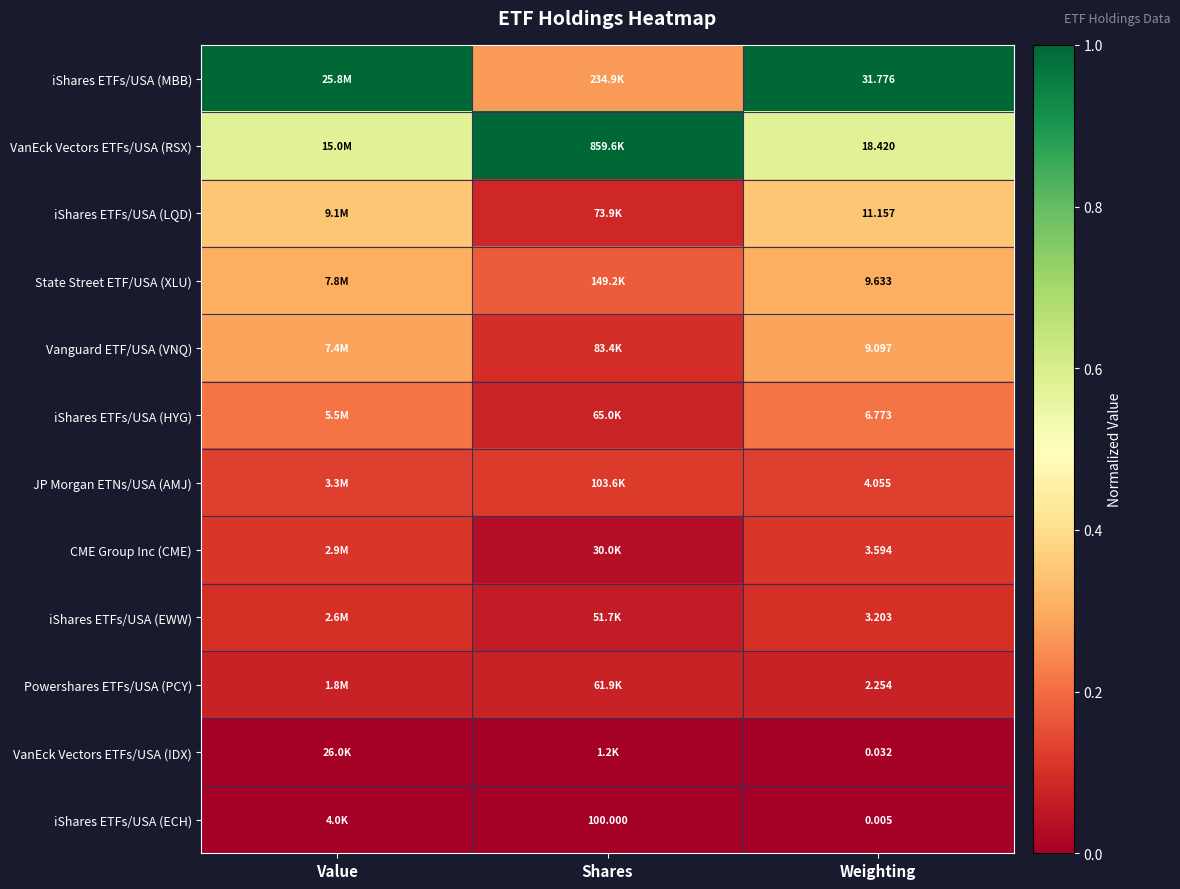

At Weighting, list the series in order from smallest to largest.

iShares ETFs/USA (ECH), VanEck Vectors ETFs/USA (IDX), Powershares ETFs/USA (PCY), iShares ETFs/USA (EWW), CME Group Inc (CME), JP Morgan ETNs/USA (AMJ), iShares ETFs/USA (HYG), Vanguard ETF/USA (VNQ), State Street ETF/USA (XLU), iShares ETFs/USA (LQD), VanEck Vectors ETFs/USA (RSX), iShares ETFs/USA (MBB)